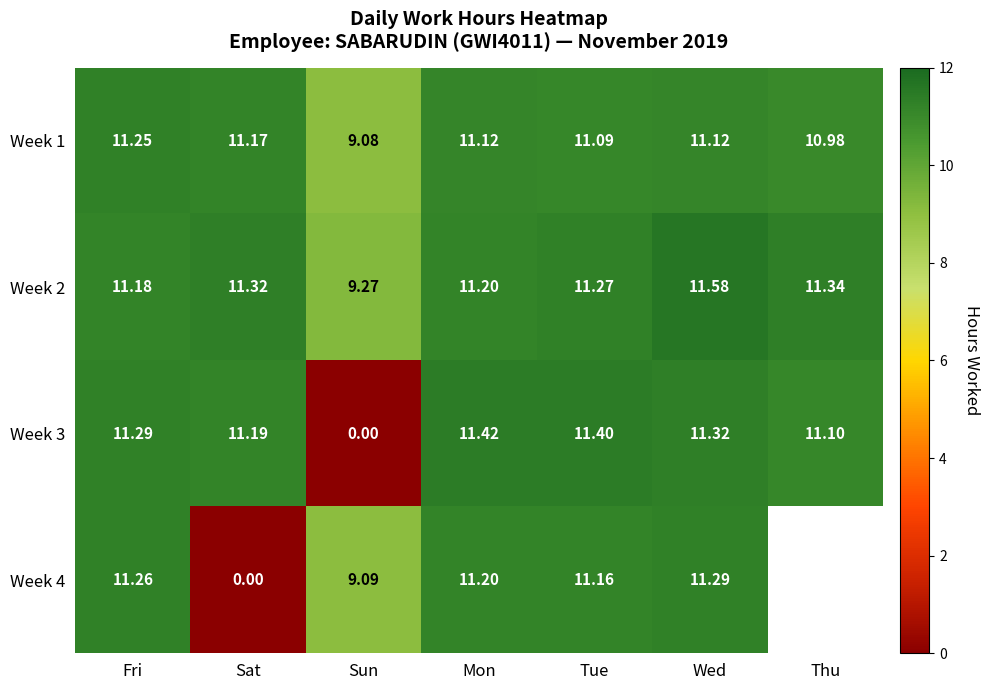

At which label does Week 1 reach its minimum?

Sun